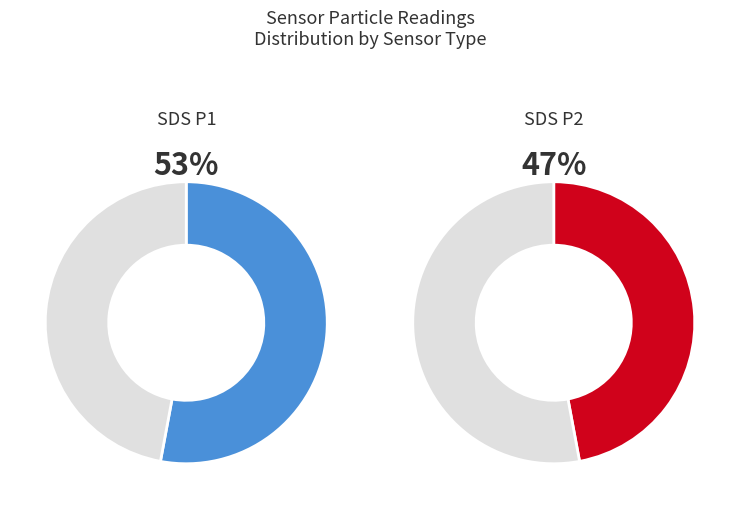

Is 35 the majority of the pie?

No